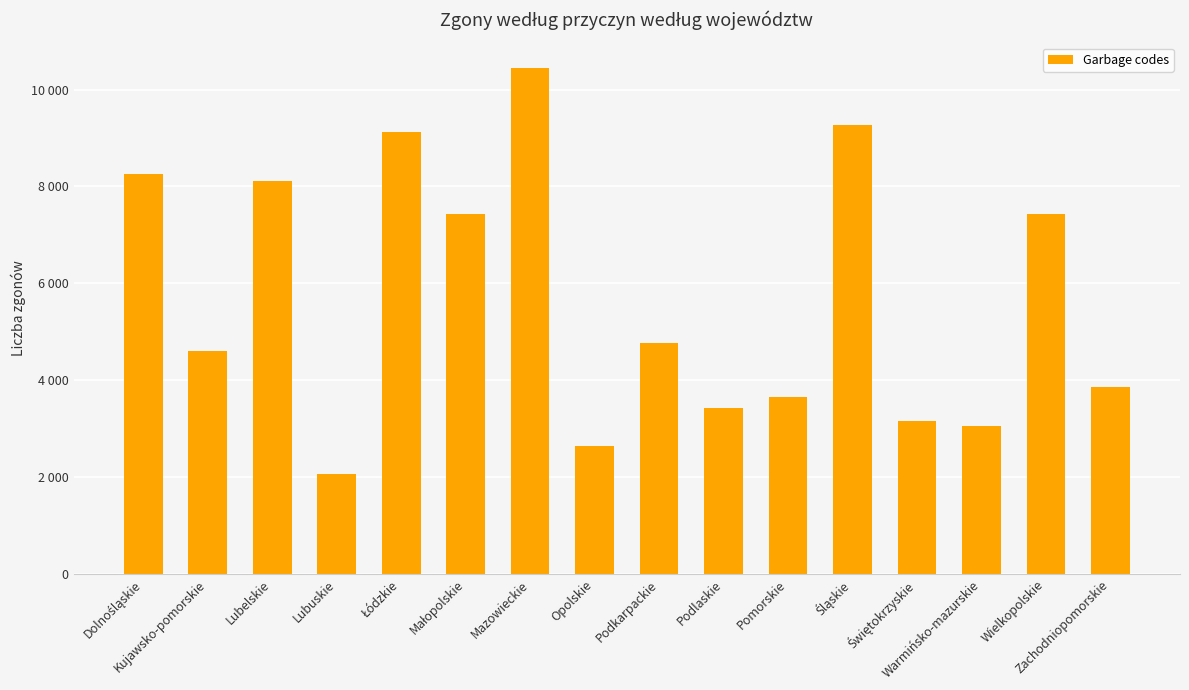

Where is the data nearest to the value 6252?

Małopolskie